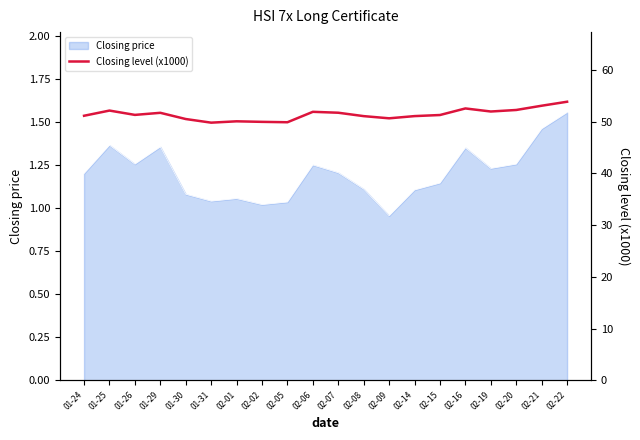

Which has a higher value, 01-30 or 02-05?

01-30